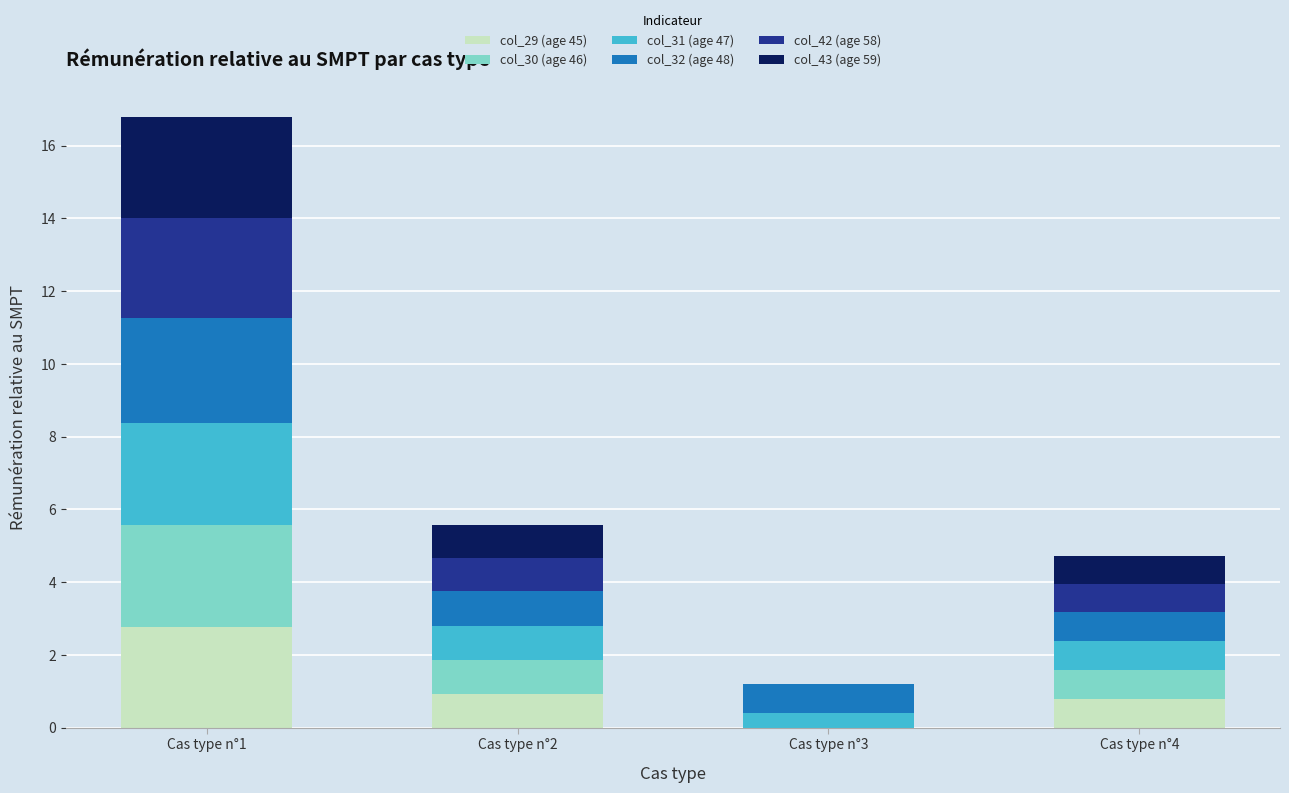

What is the sum of all col_29 (age 45) values?

4.5